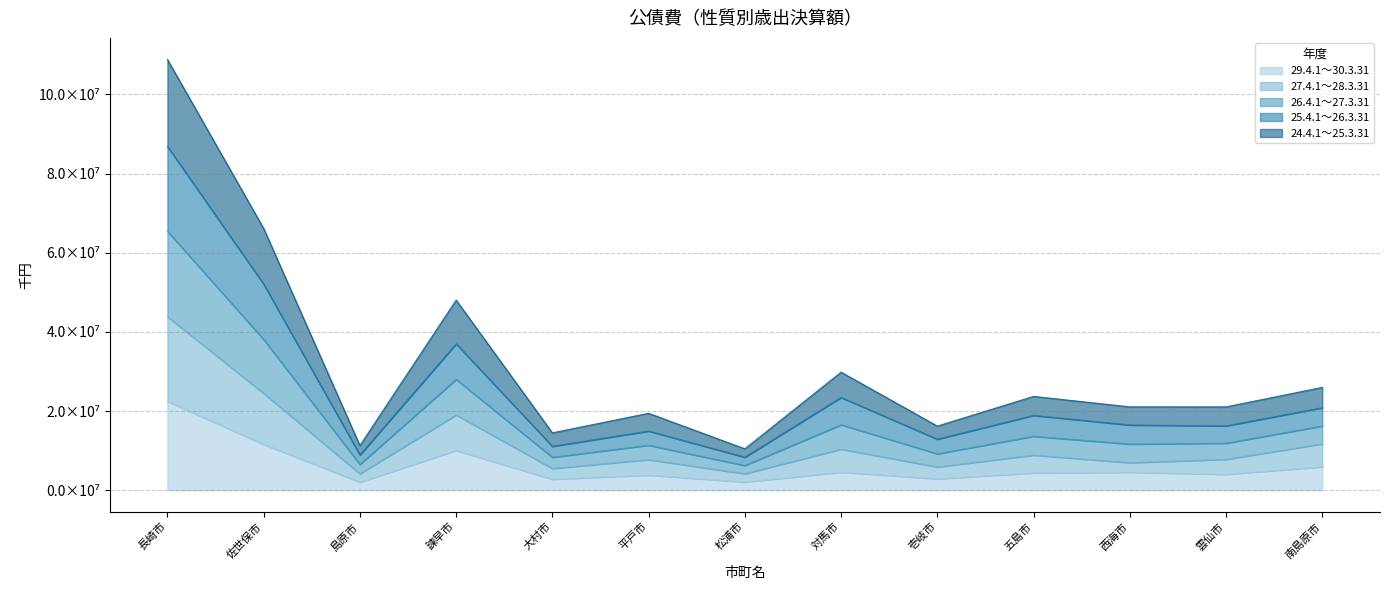

What are all the series names shown in the legend?

29.4.1～30.3.31, 27.4.1～28.3.31, 26.4.1～27.3.31, 25.4.1～26.3.31, 24.4.1～25.3.31